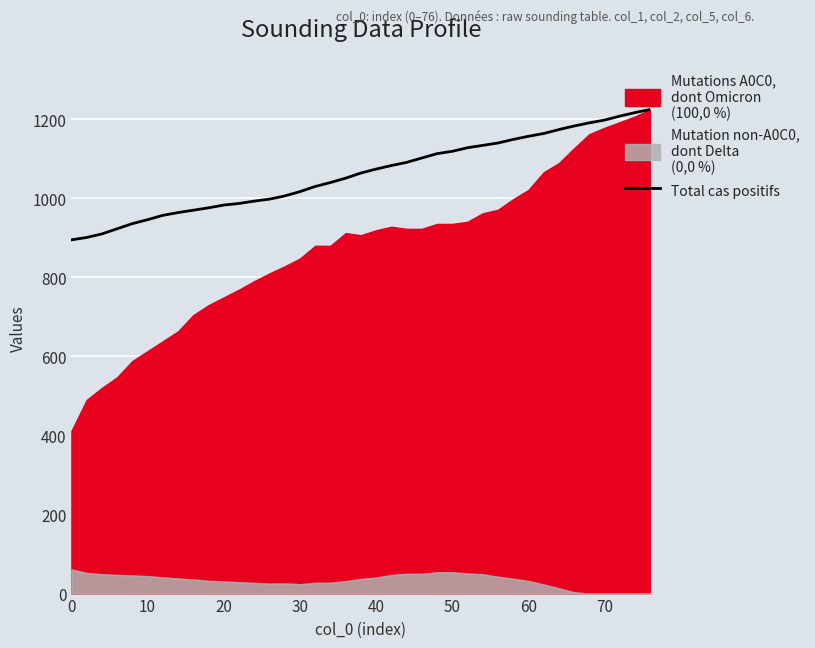

What is the minimum value for Total cas positifs?

895